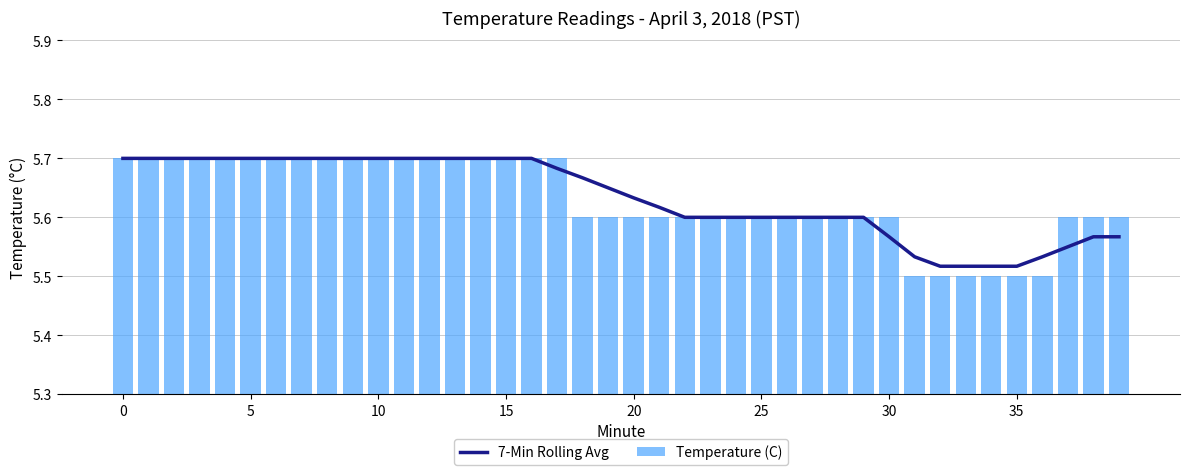

Count the Temperature (C) values in the range 5 to 6.

40